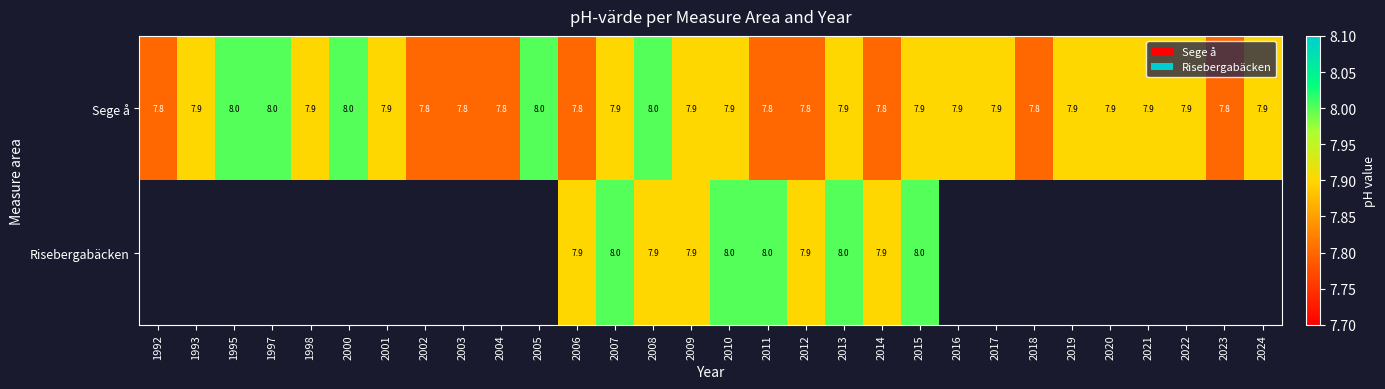

Count the number of data series in this chart.

2